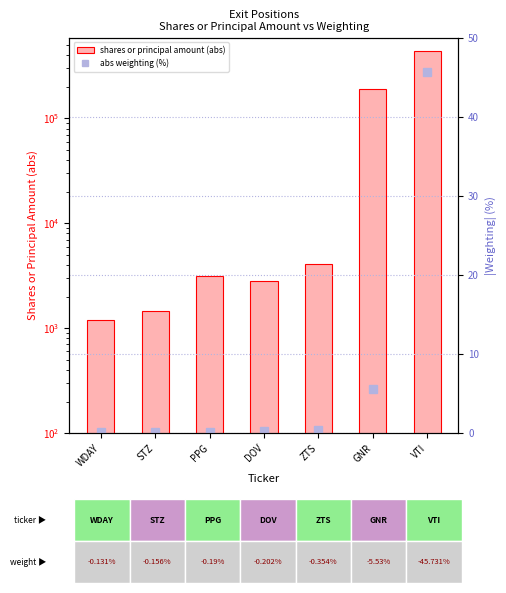

Between DOV and GNR, which is larger?

GNR